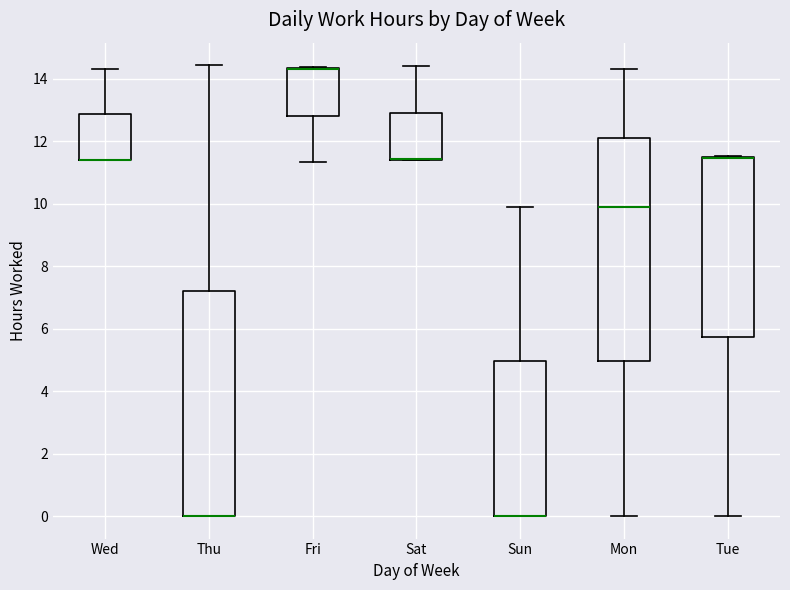

Where is the lower edge of the box for Tue on the y-axis? The values are not printed on the chart, so give them approximately, as read against the axis.

5.8